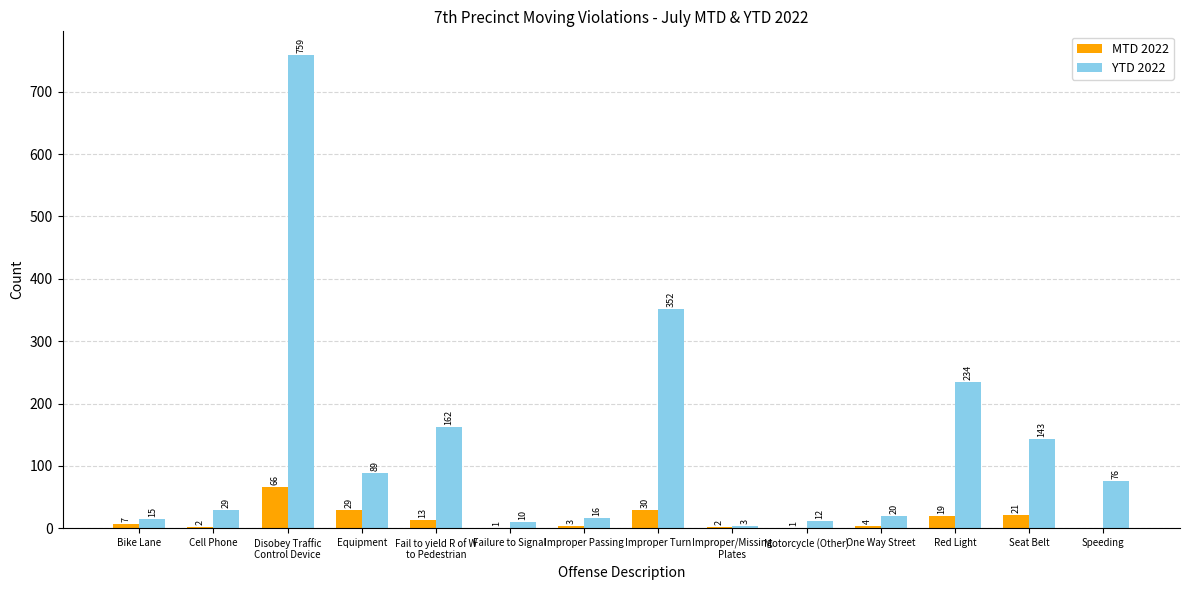

Reading right to left, list all the values displayed in this chart.

MTD 2022: Speeding=0	Seat Belt=21	Red Light=19	One Way Street=4	Motorcycle (Other)=1	Improper/Missing
Plates=2	Improper Turn=30	Improper Passing=3	Failure to Signal=1	Fail to yield R of W
to Pedestrian=13	Equipment=29	Disobey Traffic
Control Device=66	Cell Phone=2	Bike Lane=7
YTD 2022: Speeding=76	Seat Belt=143	Red Light=234	One Way Street=20	Motorcycle (Other)=12	Improper/Missing
Plates=3	Improper Turn=352	Improper Passing=16	Failure to Signal=10	Fail to yield R of W
to Pedestrian=162	Equipment=89	Disobey Traffic
Control Device=759	Cell Phone=29	Bike Lane=15